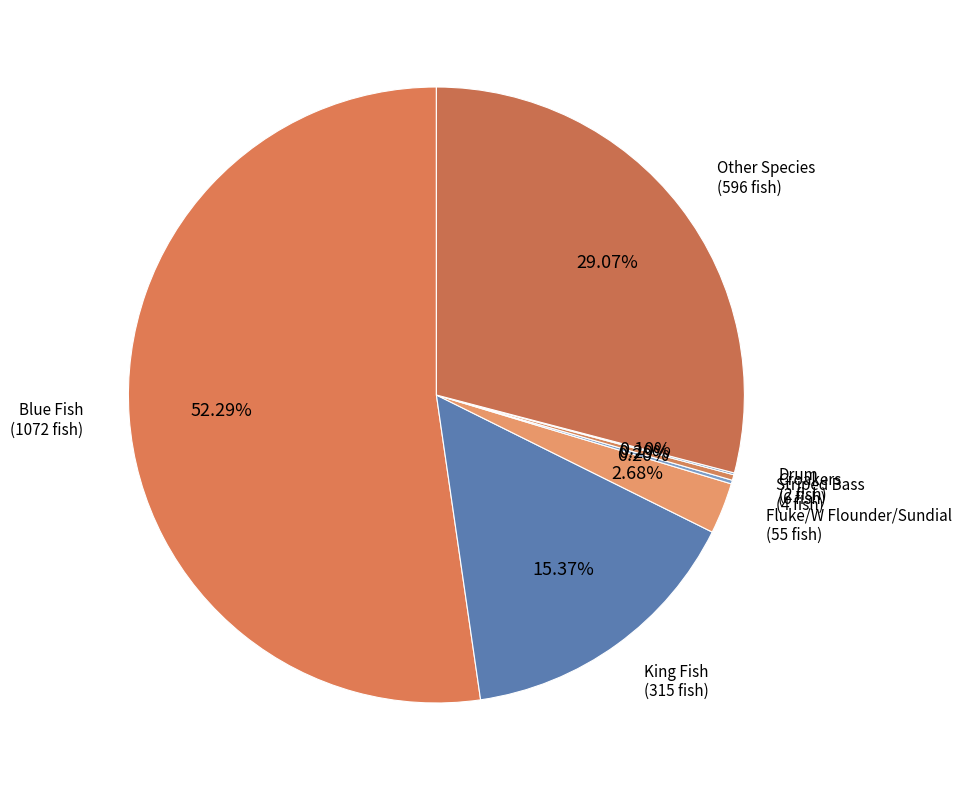

To the nearest percent, what is the difference between the largest and smallest slice percentages?

52%